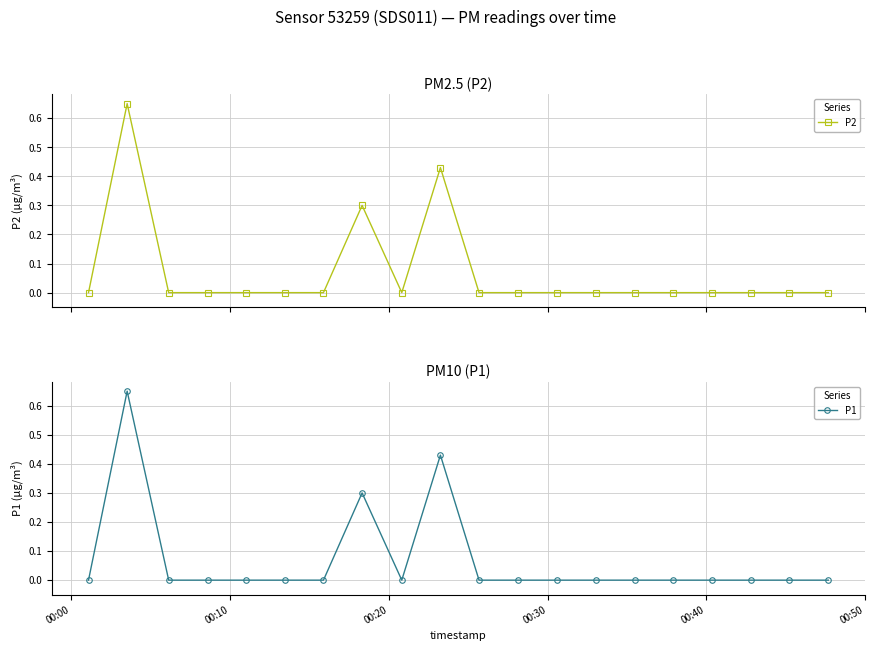

Where is P1 nearest to the value 0?

00:00